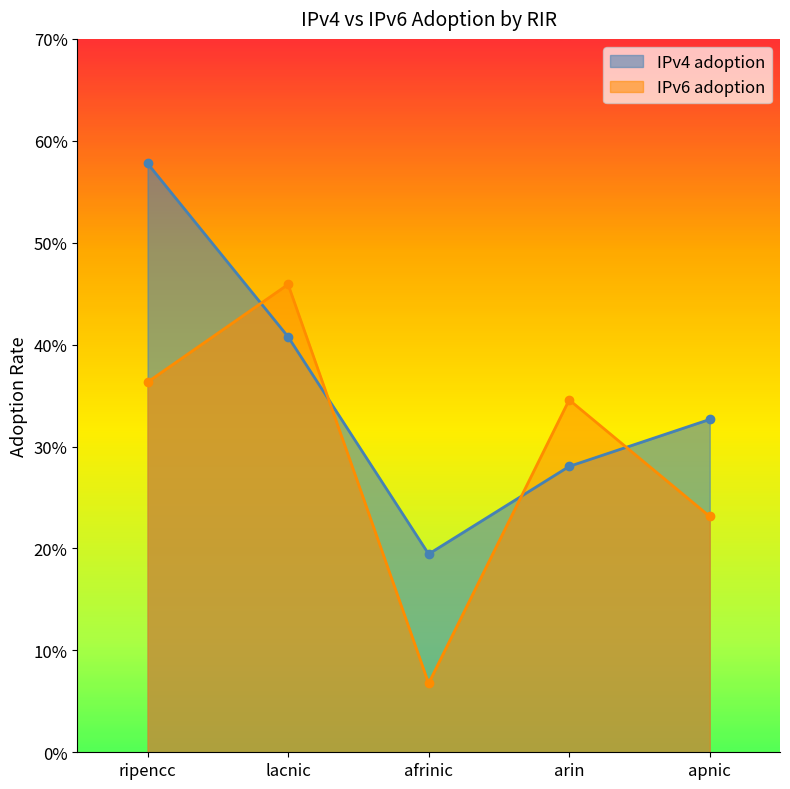

List the series in order of their overall mean, highest first.

IPv4 adoption, IPv6 adoption